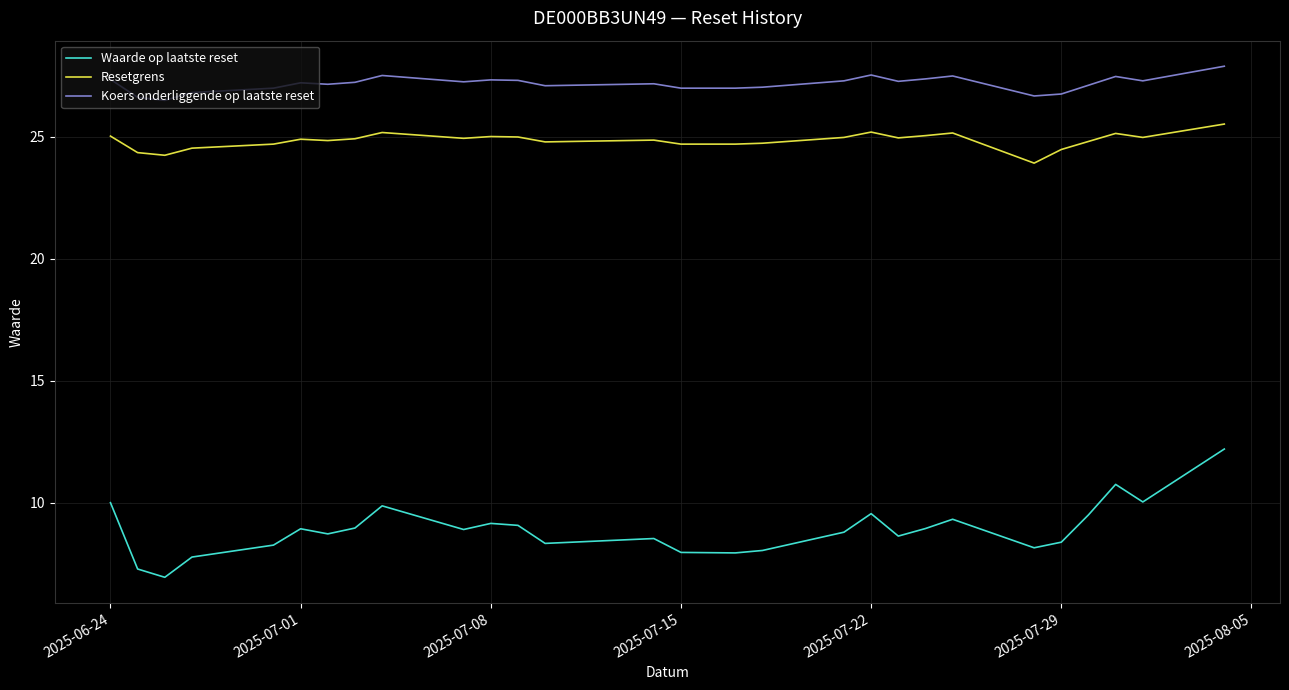

List the series in order of their peak value, lowest first.

Waarde op laatste reset, Resetgrens, Koers onderliggende op laatste reset